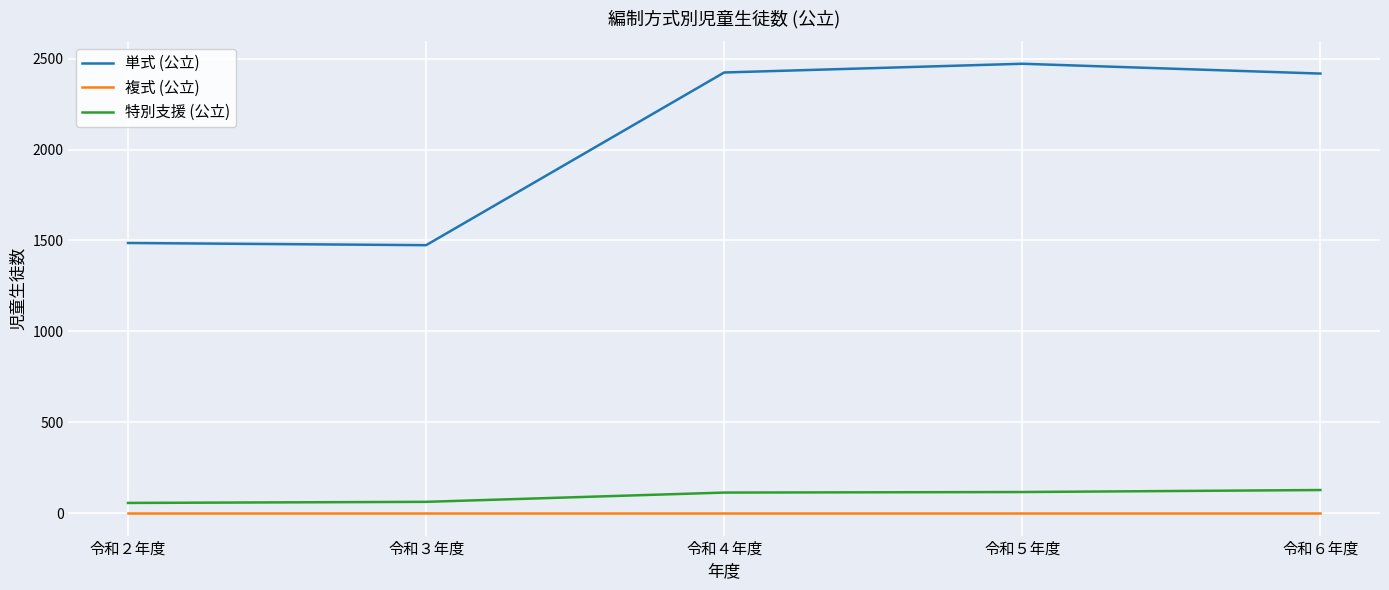

What position from the left is 令和３年度?

2